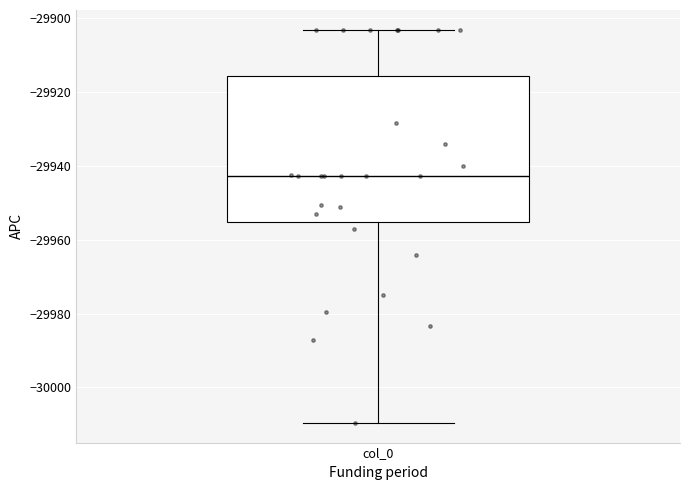

Transcribe this box plot: give where the median line is, the range the box spans, and where the two whiskers end, as read against the y-axis. The values are not printed on the chart, so give them approximately, as read against the axis.

median -29942, box -29956 to -29916, whiskers -30010 to -29904